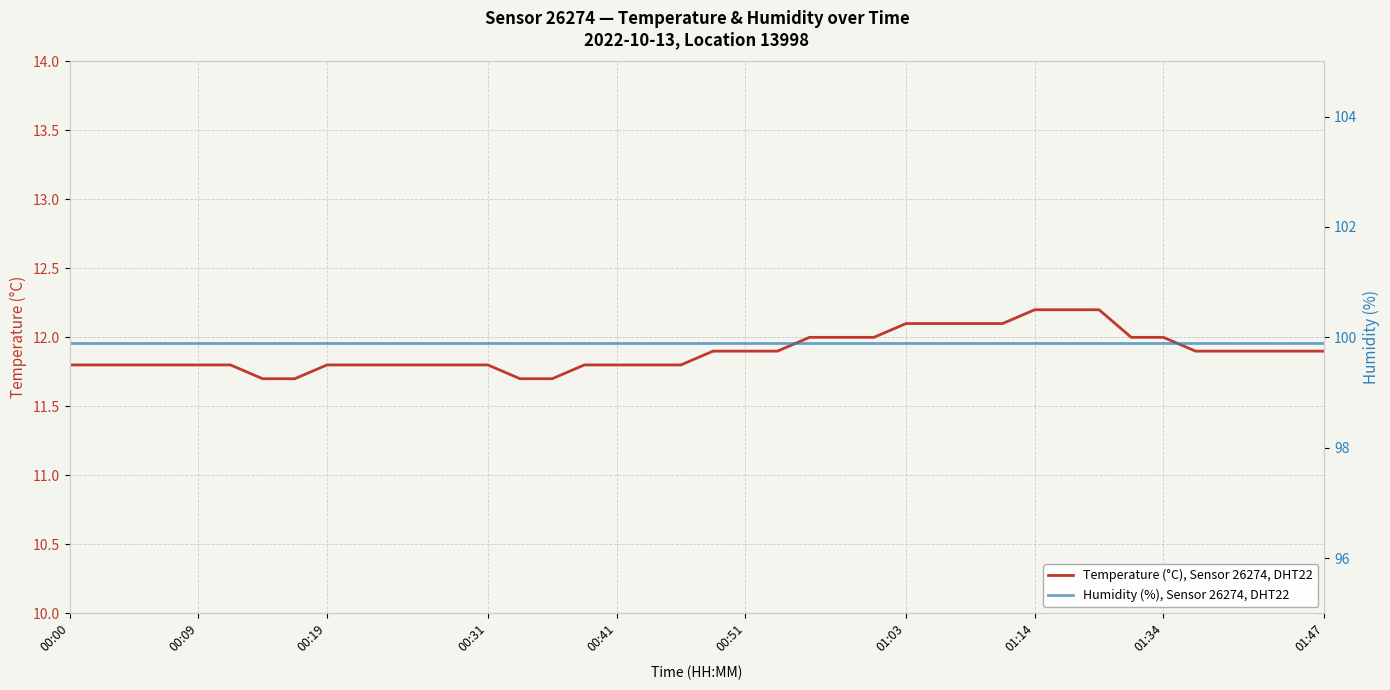

Reading left to right, what are all the values shown in this chart?

Temperature (°C), Sensor 26274, DHT22: 11.8	11.8	11.8	11.8	11.8	11.8	11.7	11.7	11.8	11.8	11.8	11.8	11.8	11.8	11.7	11.7	11.8	11.8	11.8	11.8	11.9	11.9	11.9	12.0	12.0	12.0	12.1	12.1	12.1	12.1	12.2	12.2	12.2	12.0	12.0	11.9	11.9	11.9	11.9	11.9
Humidity (%), Sensor 26274, DHT22: 99.9	99.9	99.9	99.9	99.9	99.9	99.9	99.9	99.9	99.9	99.9	99.9	99.9	99.9	99.9	99.9	99.9	99.9	99.9	99.9	99.9	99.9	99.9	99.9	99.9	99.9	99.9	99.9	99.9	99.9	99.9	99.9	99.9	99.9	99.9	99.9	99.9	99.9	99.9	99.9